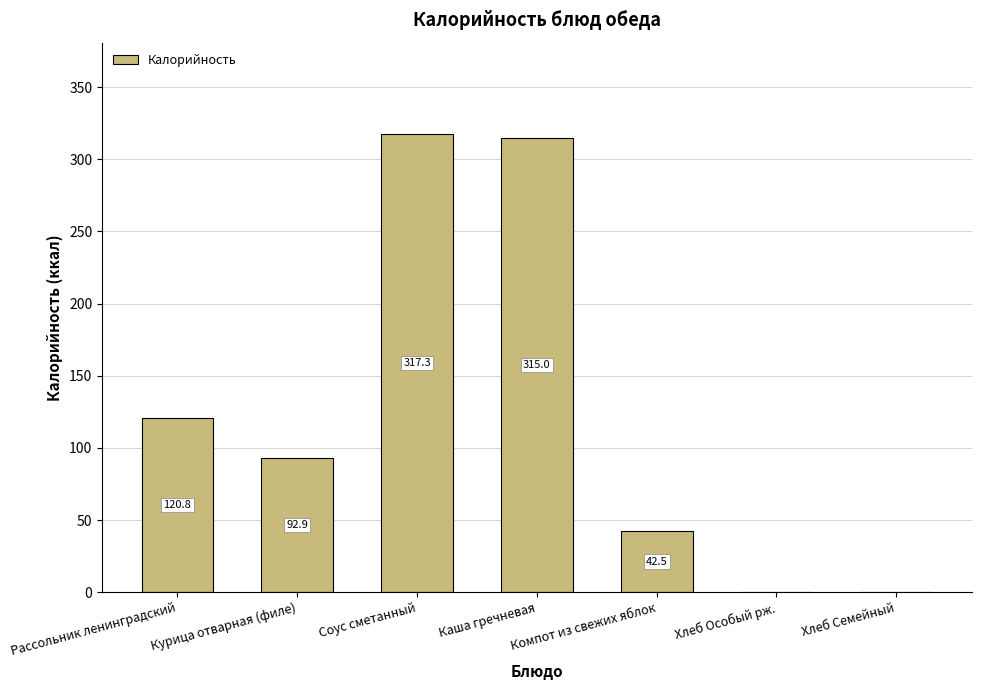

Reading right to left, list all the values displayed in this chart.

Хлеб Семейный=0.0	Хлеб Особый рж.=0.0	Компот из свежих яблок=42.5	Каша гречневая=315.0	Соус сметанный=317.3	Курица отварная (филе)=92.9	Рассольник ленинградский=120.8